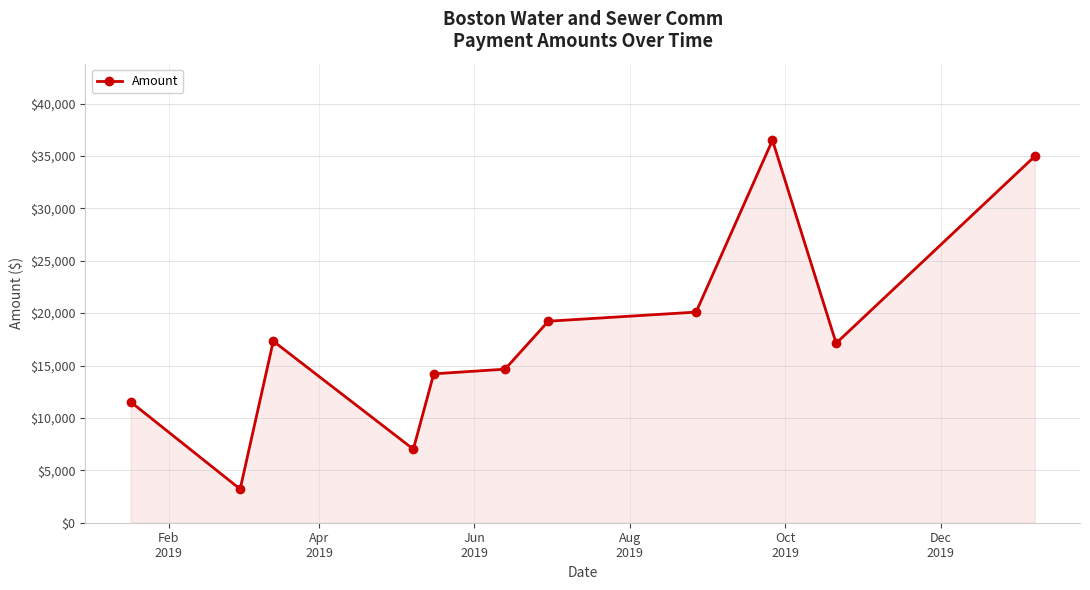

What is the greatest value displayed?

36500.6